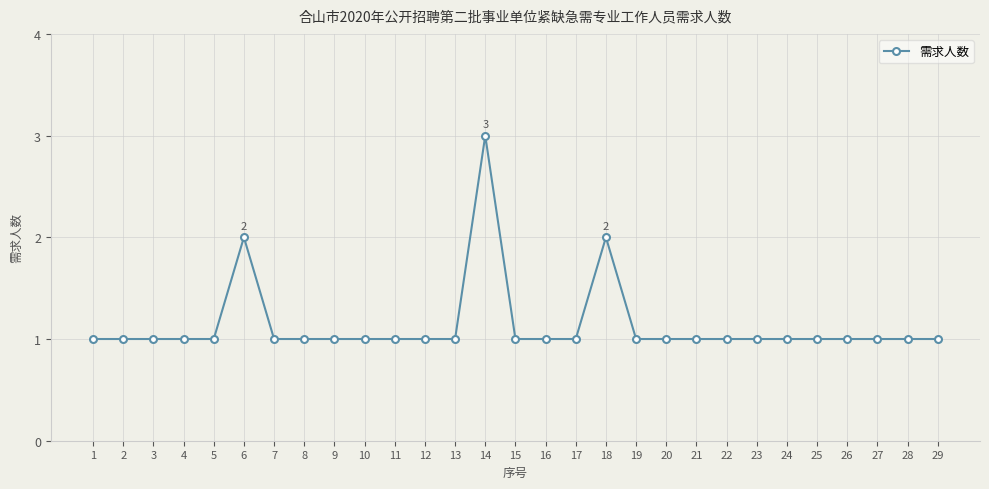

True or false: there are more than 1 points higher than both neighbors.

True